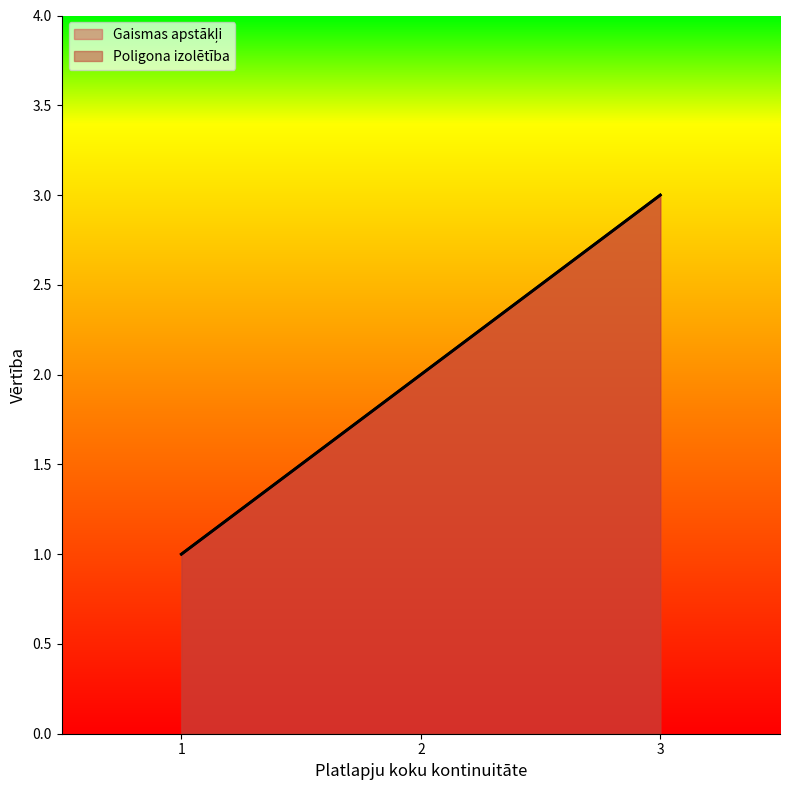

Reading right to left, list all the values displayed in this chart.

Gaismas apstākļi: 3	2	1
Poligona izolētība: 3	2	1